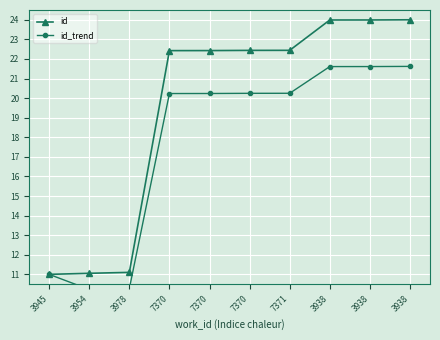

At how many categories does at least one series exceed 16?

7